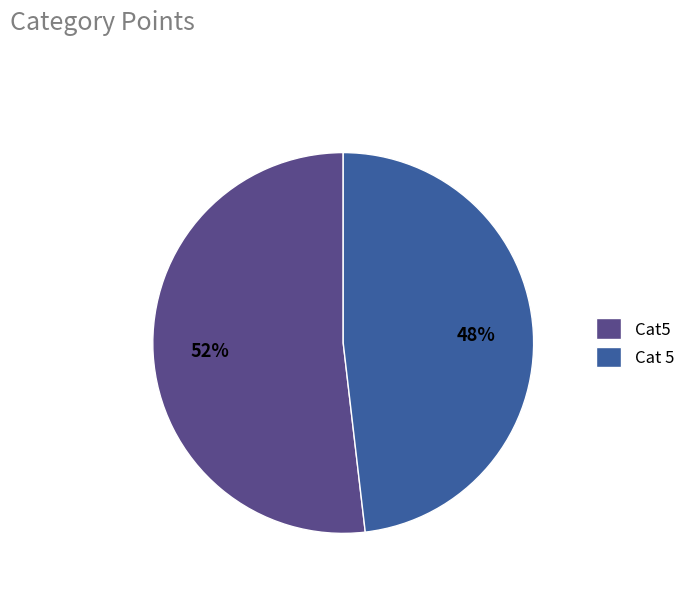

What is the largest slice in the pie chart?

Cat5